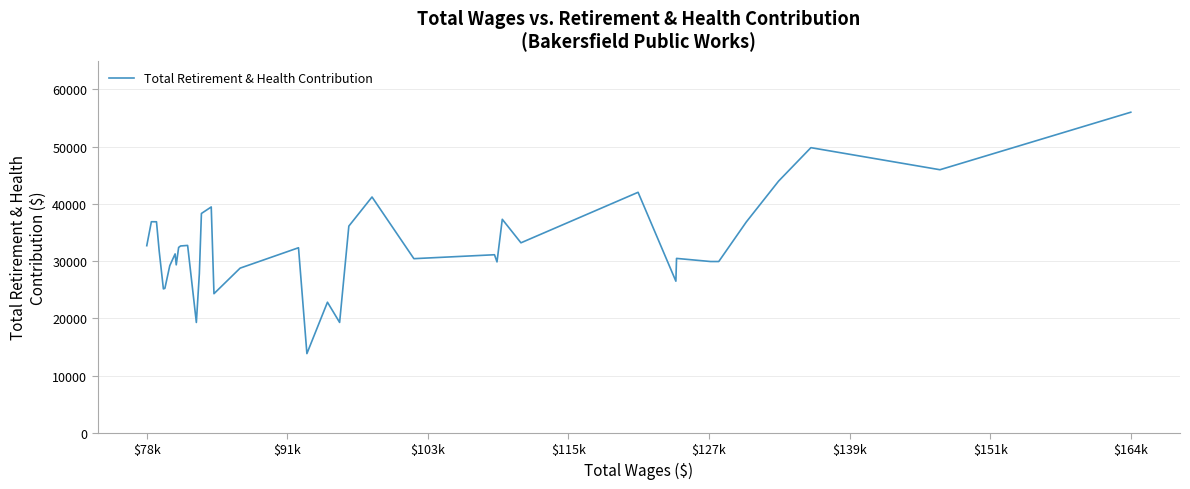

What is the smallest value displayed?

13842